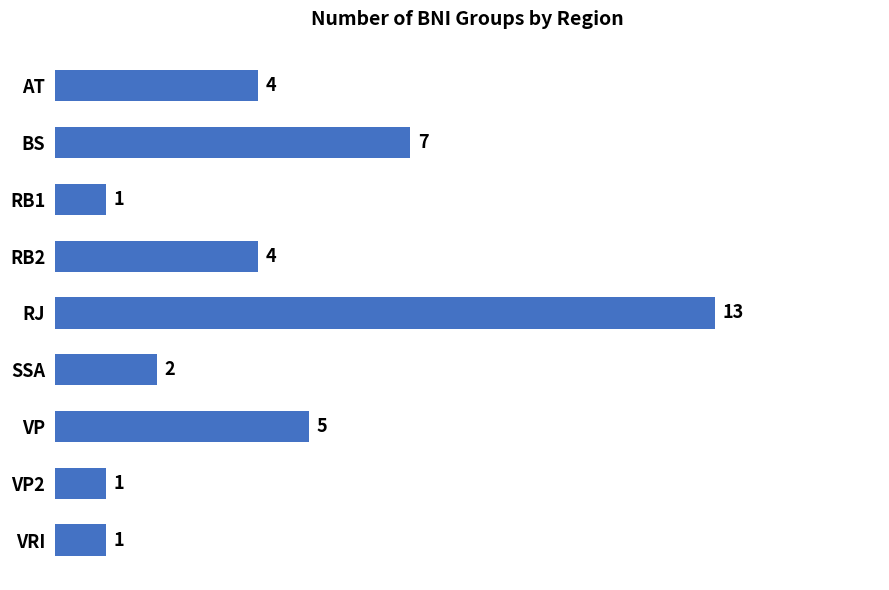

What is the difference between the maximum and minimum values?

12